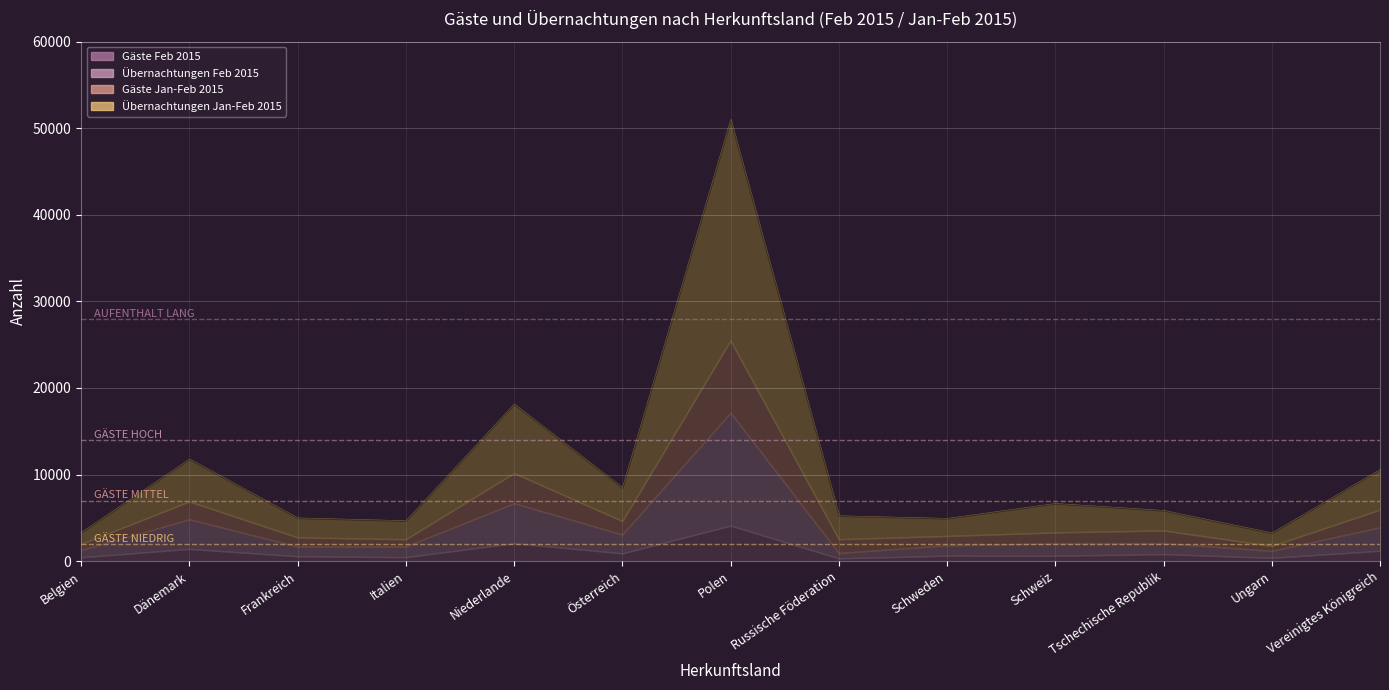

What is the difference between the highest and lowest values at Russische Föderation?

2387